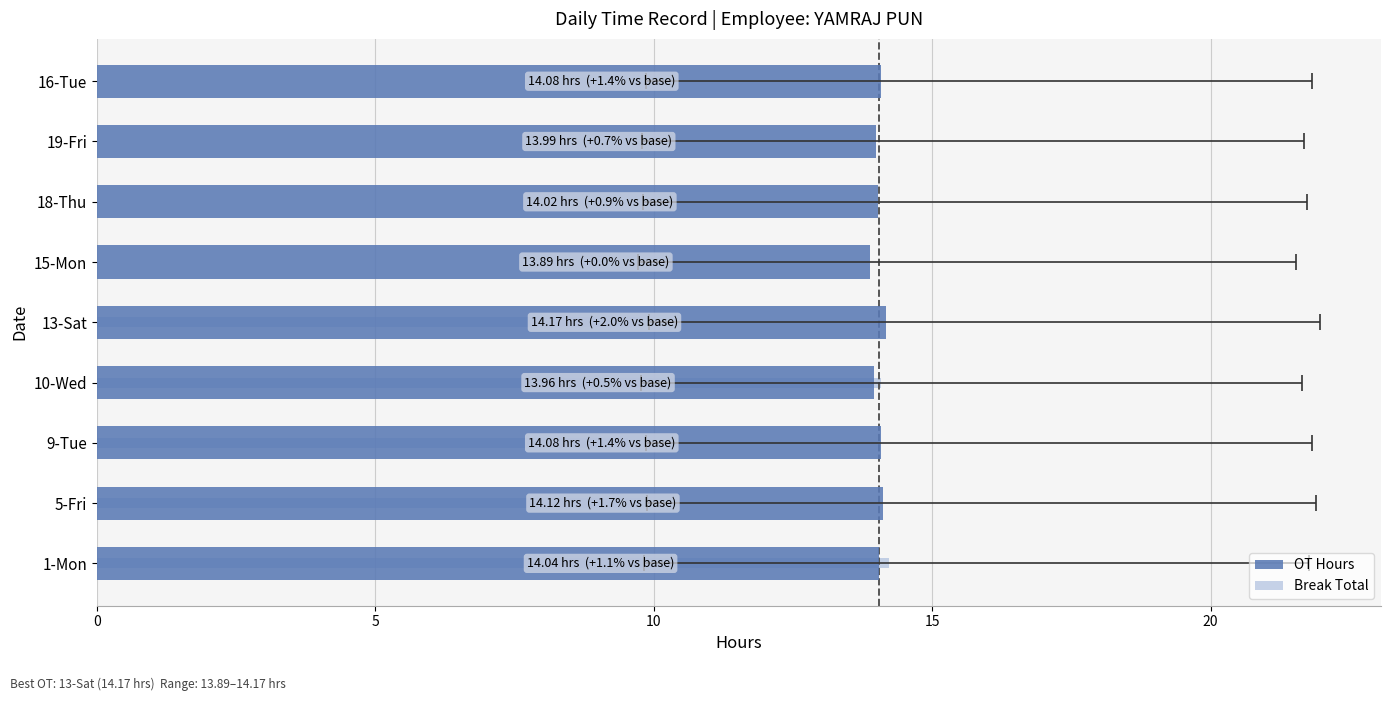

What are all the series names shown in the legend?

OT Hours, Break Total